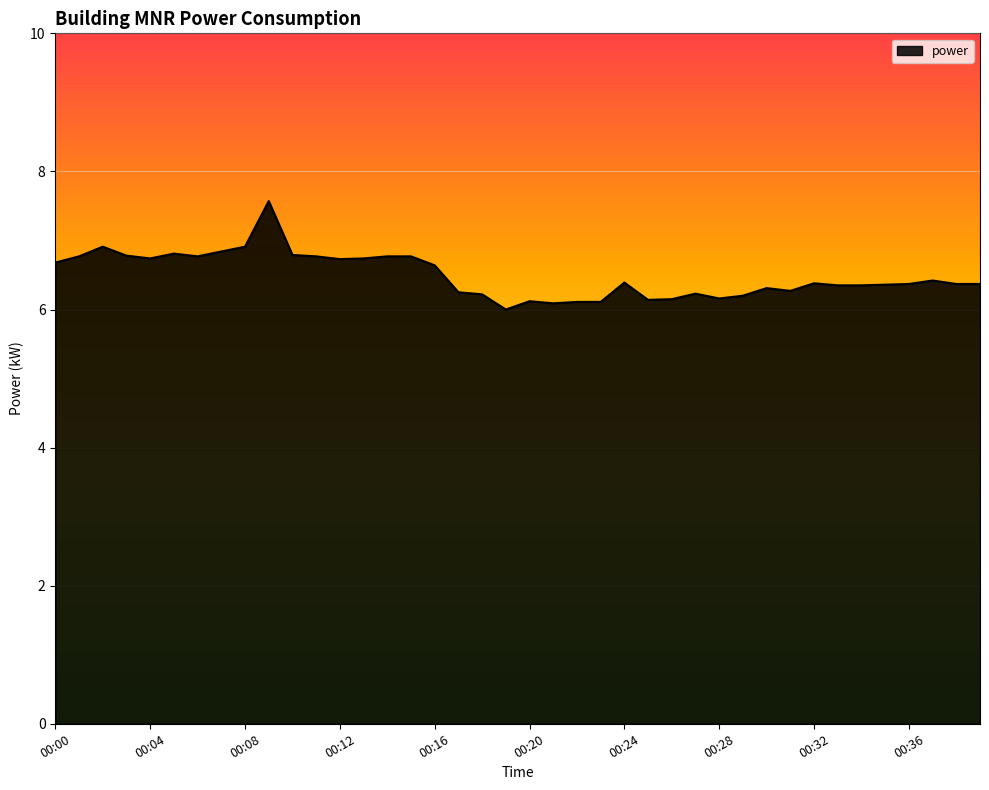

What is the sum of all values?

259.7